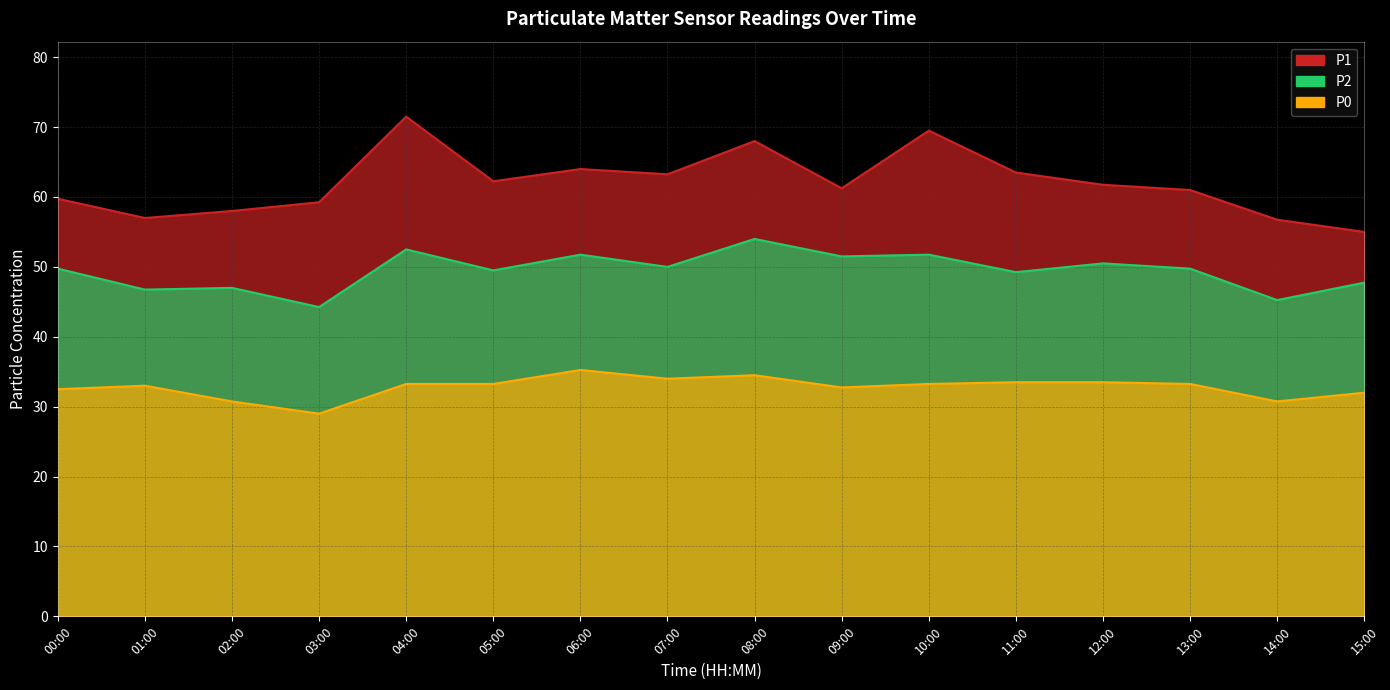

Between 11:00 and 05:00, which is larger?

11:00